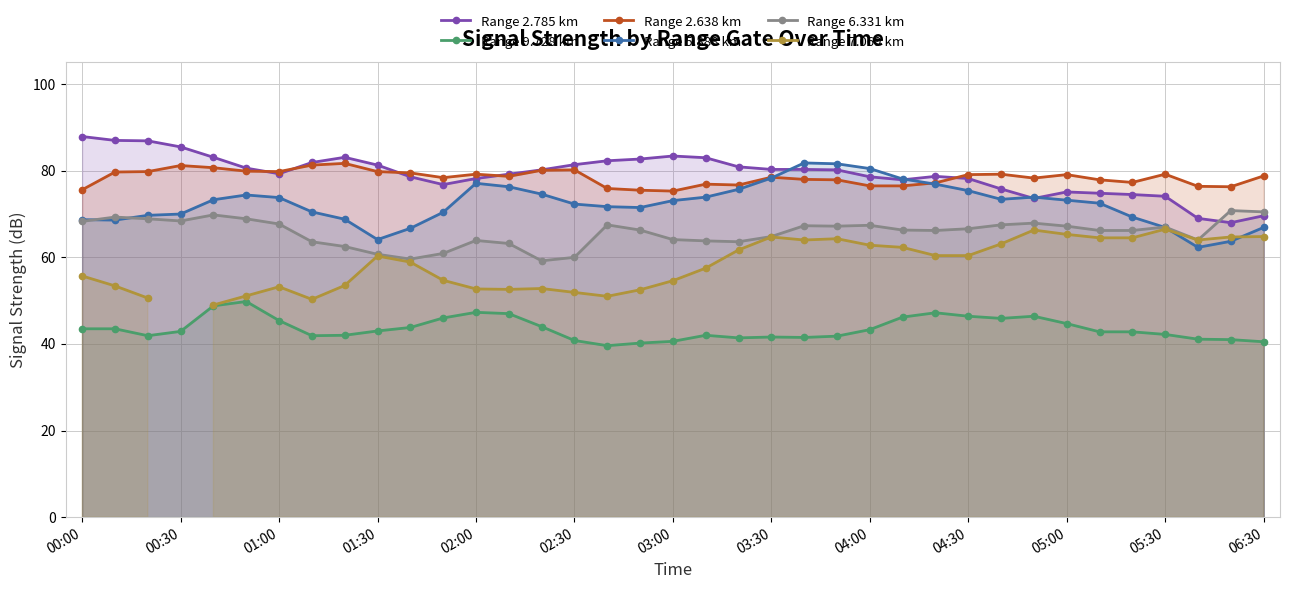

What is the lowest value of the Range 5.888 km series?

62.3